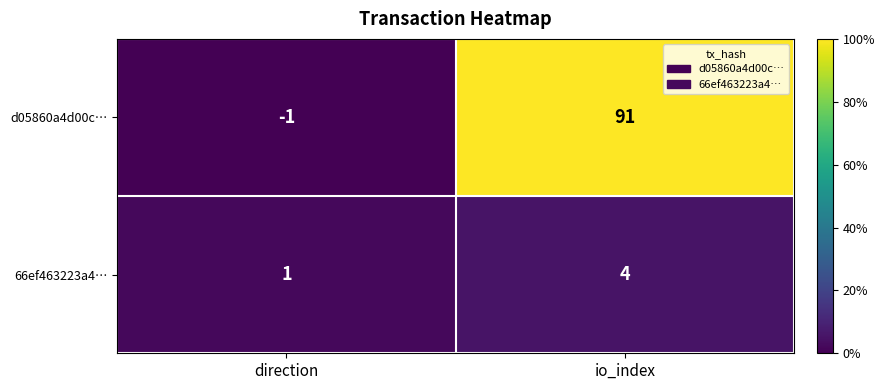

At io_index, list the series in order from smallest to largest.

66ef463223a4…, d05860a4d00c…